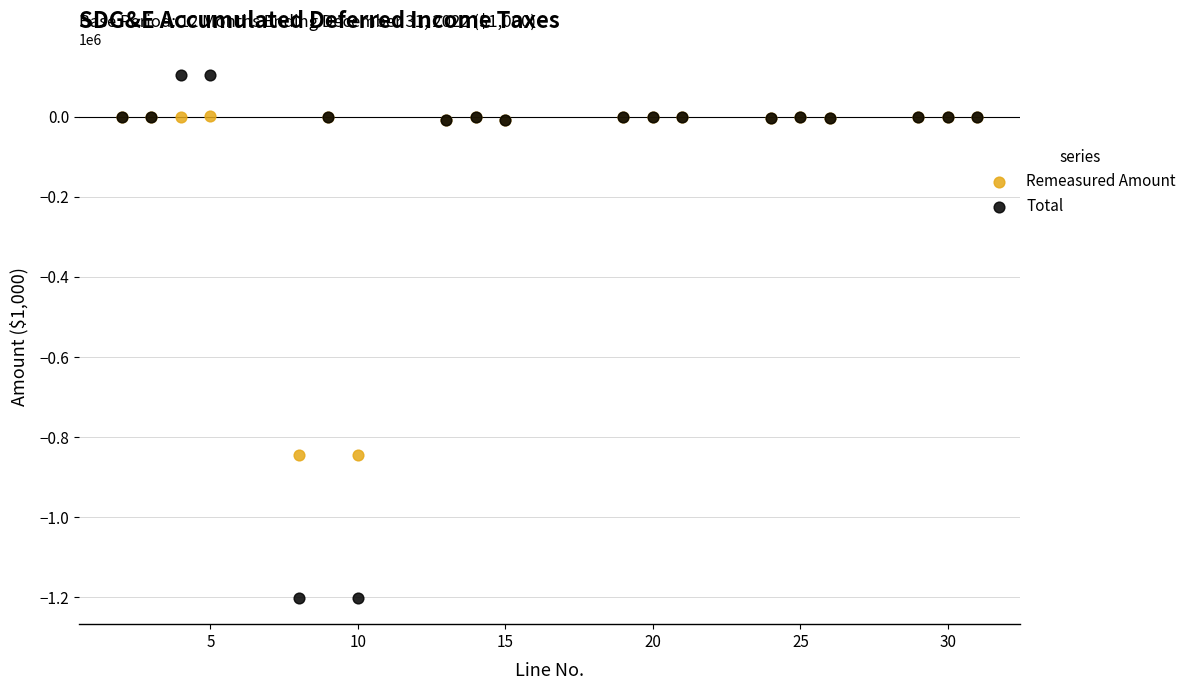

Which series reaches the maximum Y coordinate?

Total